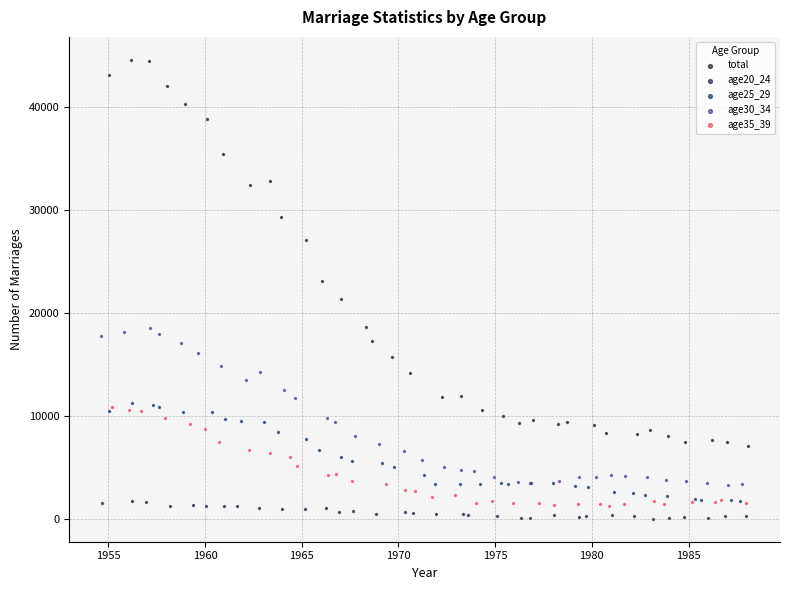

Which series has the largest Y range (max minus min)?

total